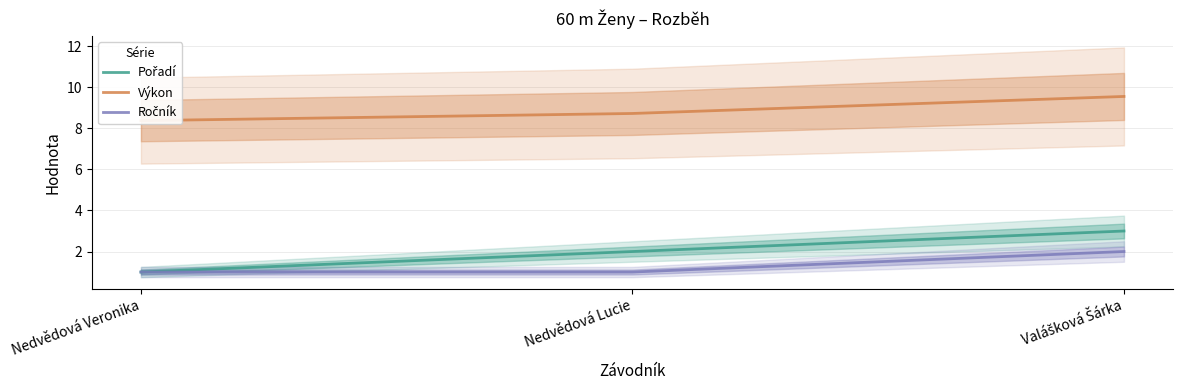

Reading left to right, transcribe all the data shown in this chart.

Pořadí: 1.0	2.0	3.0
Výkon: 8.4	8.7	9.6
Ročník: 1.0	1.0	2.0